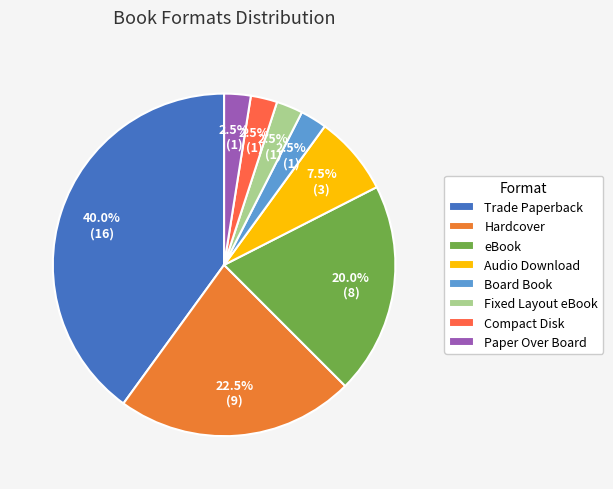

True or false: Trade Paperback accounts for 31% of the total.

False